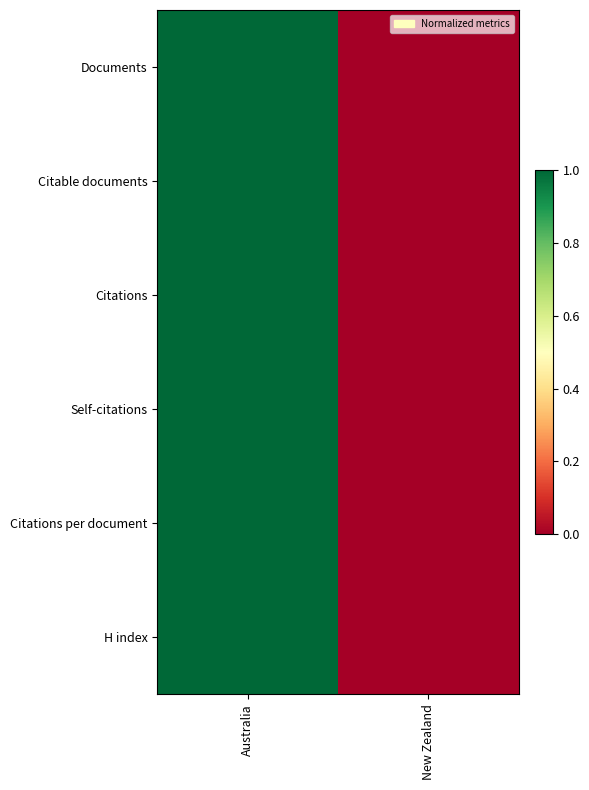

Rank the series by their maximum value, from lowest to highest.

Documents, Citable documents, Citations, Self-citations, Citations per document, H index